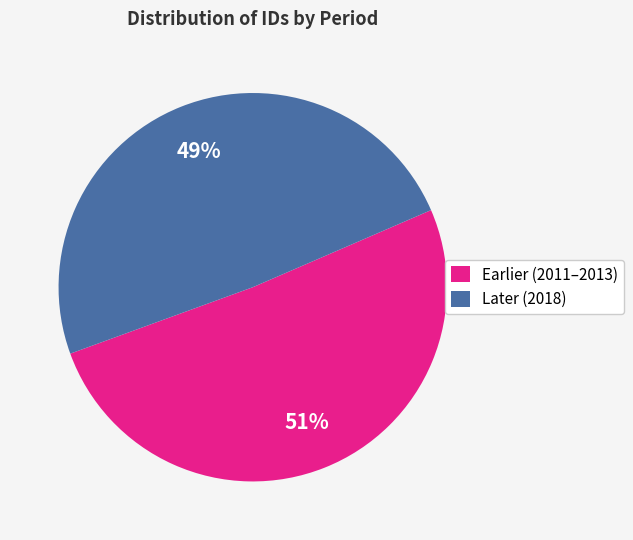

What is the largest slice in the pie chart?

Earlier (2011–2013)